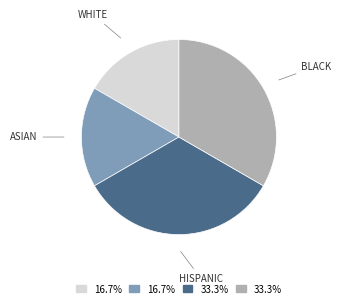

Does any single category account for the majority?

No